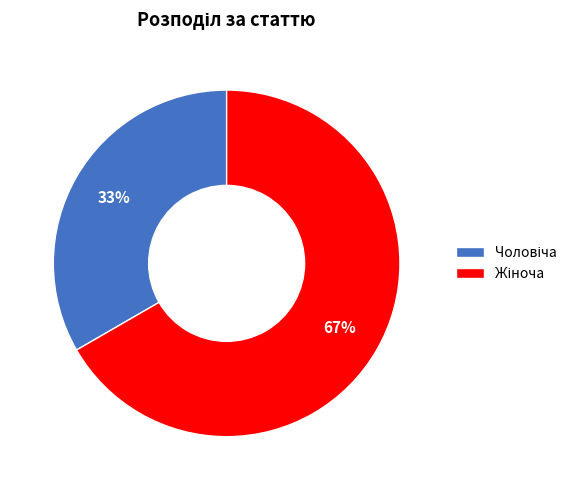

To the nearest percent, what is the average slice percentage?

50%